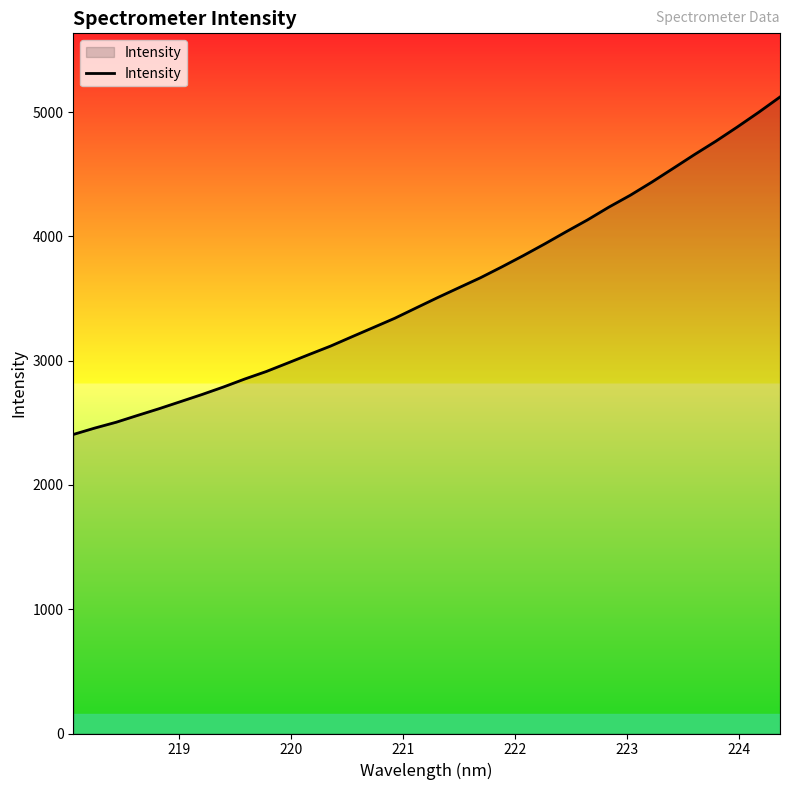

What is the difference between the maximum and minimum values?

2715.7